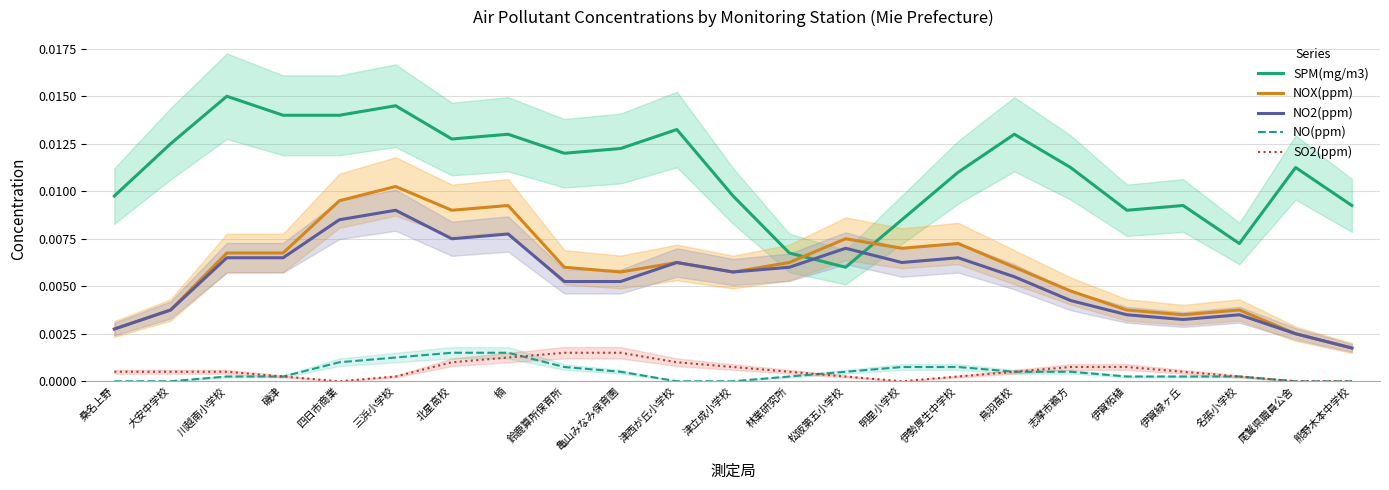

Reading left to right, transcribe all the data shown in this chart.

SPM(mg/m3): 0.0	0.0	0.0	0.0	0.0	0.0	0.0	0.0	0.0	0.0	0.0	0.0	0.0	0.0	0.0	0.0	0.0	0.0	0.0	0.0	0.0	0.0	0.0
NOX(ppm): 0.0	0.0	0.0	0.0	0.0	0.0	0.0	0.0	0.0	0.0	0.0	0.0	0.0	0.0	0.0	0.0	0.0	0.0	0.0	0.0	0.0	0.0	0.0
NO2(ppm): 0.0	0.0	0.0	0.0	0.0	0.0	0.0	0.0	0.0	0.0	0.0	0.0	0.0	0.0	0.0	0.0	0.0	0.0	0.0	0.0	0.0	0.0	0.0
NO(ppm): 0.0	0.0	0.0	0.0	0.0	0.0	0.0	0.0	0.0	0.0	0.0	0.0	0.0	0.0	0.0	0.0	0.0	0.0	0.0	0.0	0.0	0.0	0.0
SO2(ppm): 0.0	0.0	0.0	0.0	0.0	0.0	0.0	0.0	0.0	0.0	0.0	0.0	0.0	0.0	0.0	0.0	0.0	0.0	0.0	0.0	0.0	0.0	0.0